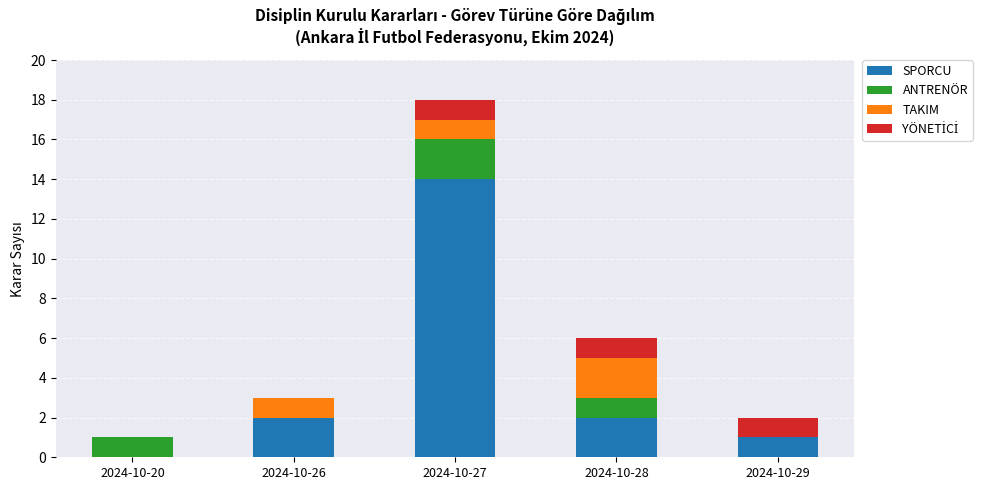

What is the maximum value for SPORCU?

14